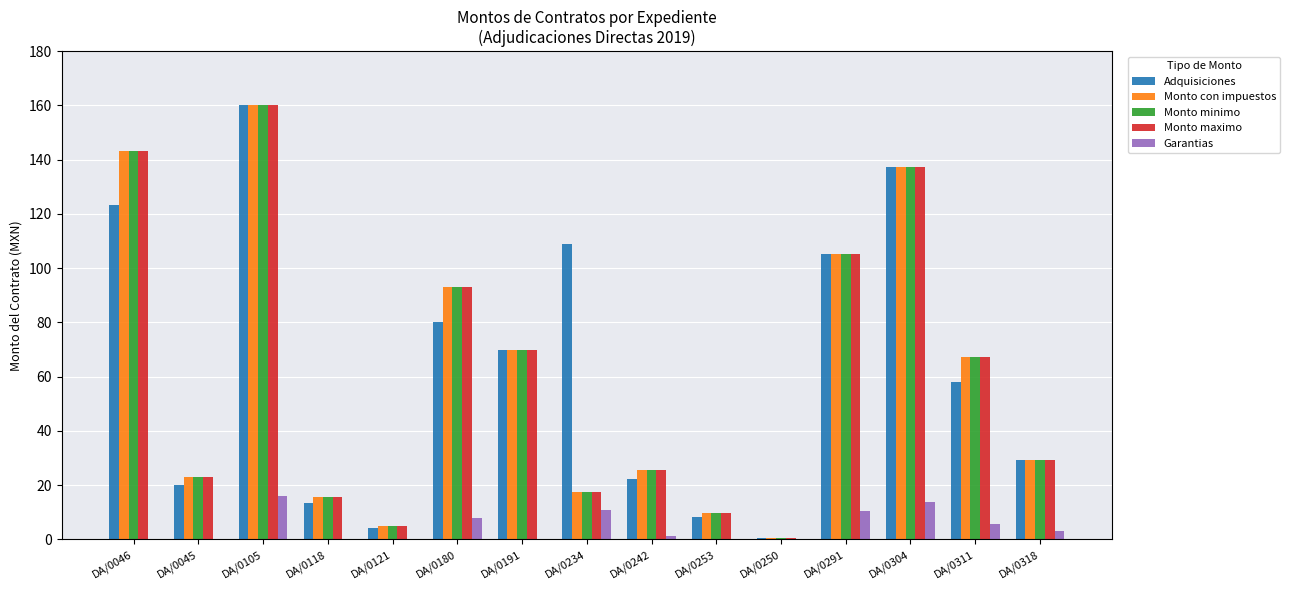

True or false: Monto con impuestos has a value of 17.6 at DA/0242.

False